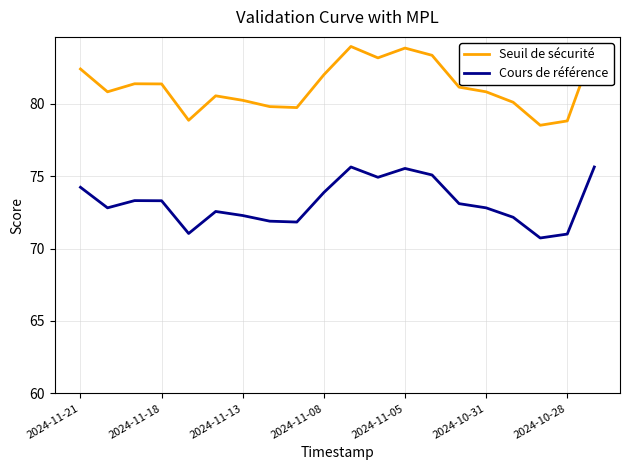

Reading left to right, what are all the values shown in this chart?

Seuil de sécurité: 82.4	80.8	81.4	81.4	78.9	80.5	80.2	79.8	79.7	82.0	83.9	83.2	83.8	83.3	81.1	80.8	80.1	78.5	78.8	83.9
Cours de référence: 74.2	72.8	73.3	73.3	71.0	72.6	72.3	71.9	71.8	73.9	75.6	74.9	75.5	75.1	73.1	72.8	72.2	70.7	71.0	75.6